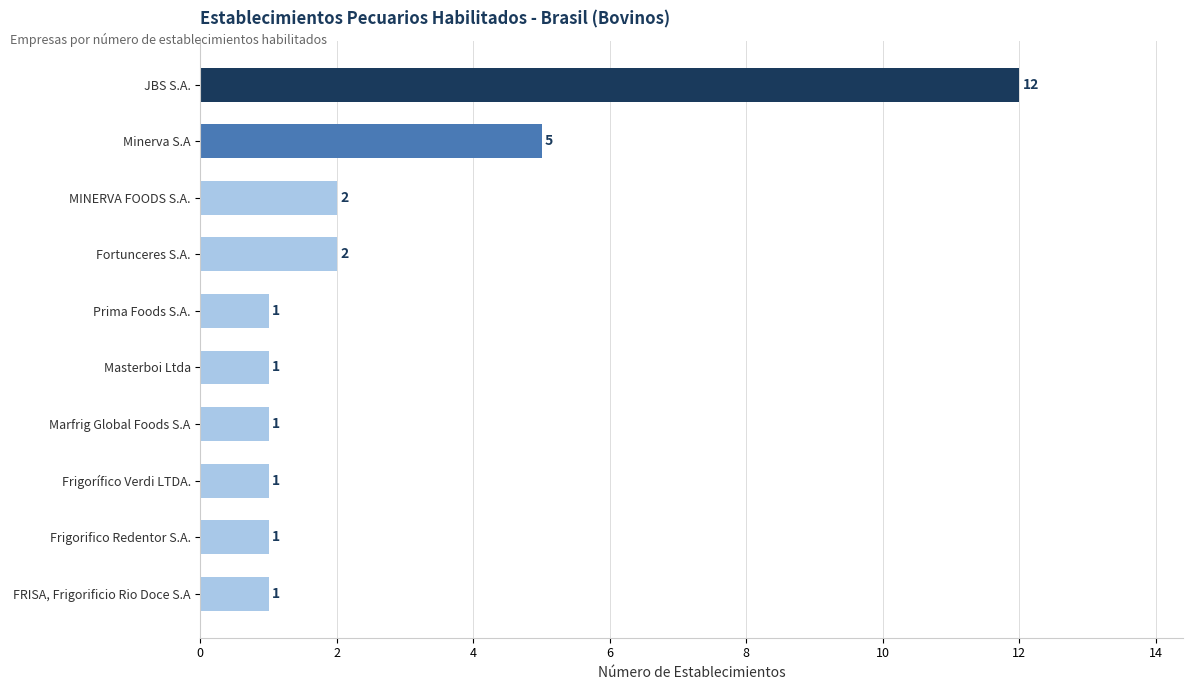

Reading bottom to top, extract all data points from this chart.

FRISA, Frigorificio Rio Doce S.A=1	Frigorifico Redentor S.A.=1	Frigorífico Verdi LTDA.=1	Marfrig Global Foods S.A=1	Masterboi Ltda=1	Prima Foods S.A.=1	Fortunceres S.A.=2	MINERVA FOODS S.A.=2	Minerva S.A=5	JBS S.A.=12